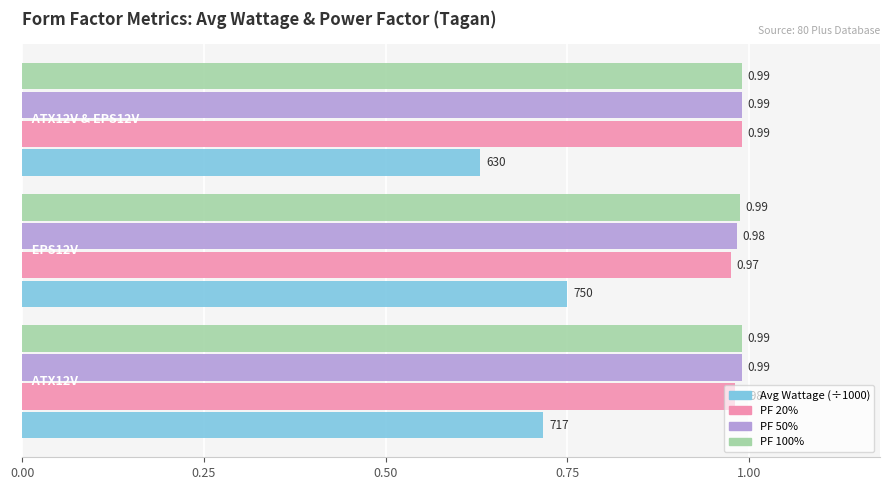

What is the sum of all PF 50% values?

3.0